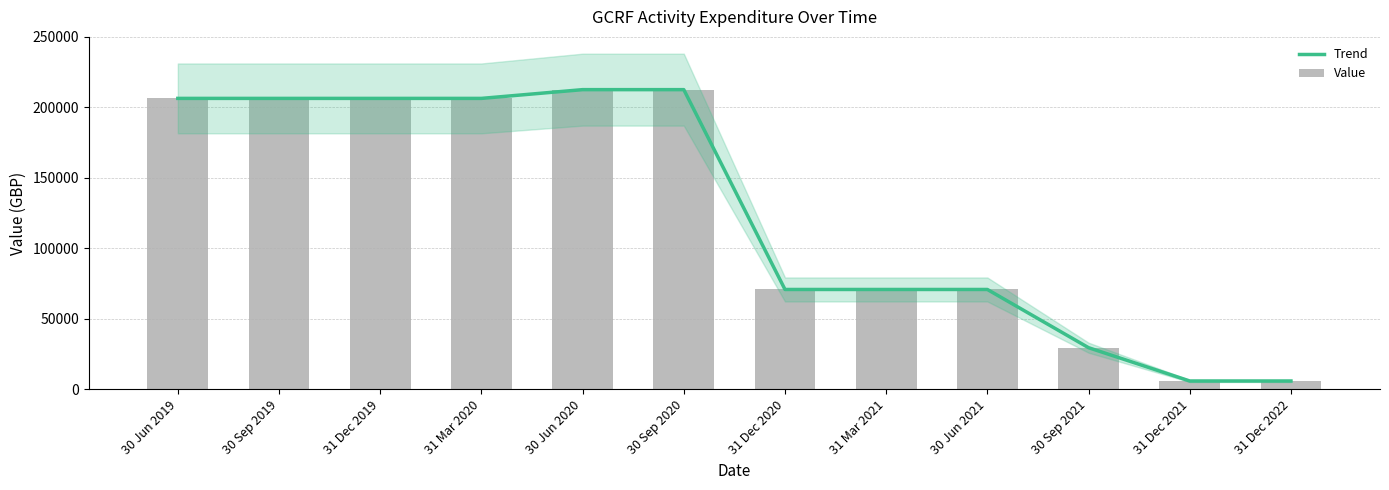

How many series are shown in this chart?

2